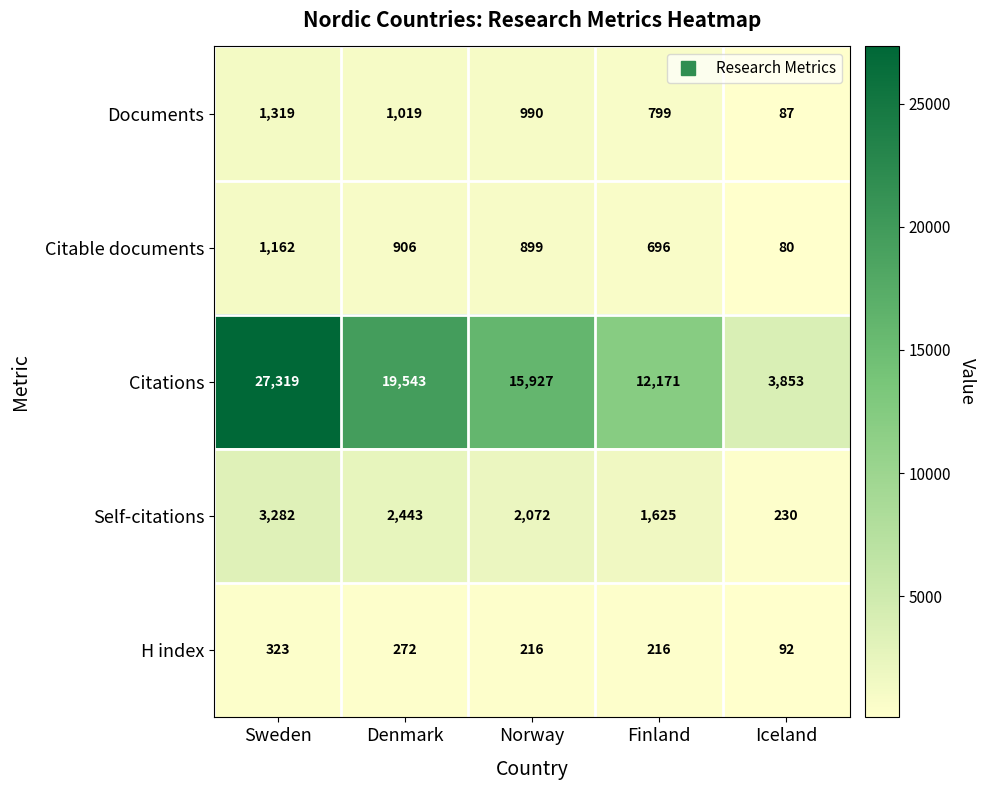

Which series has the widest spread of values?

Citations